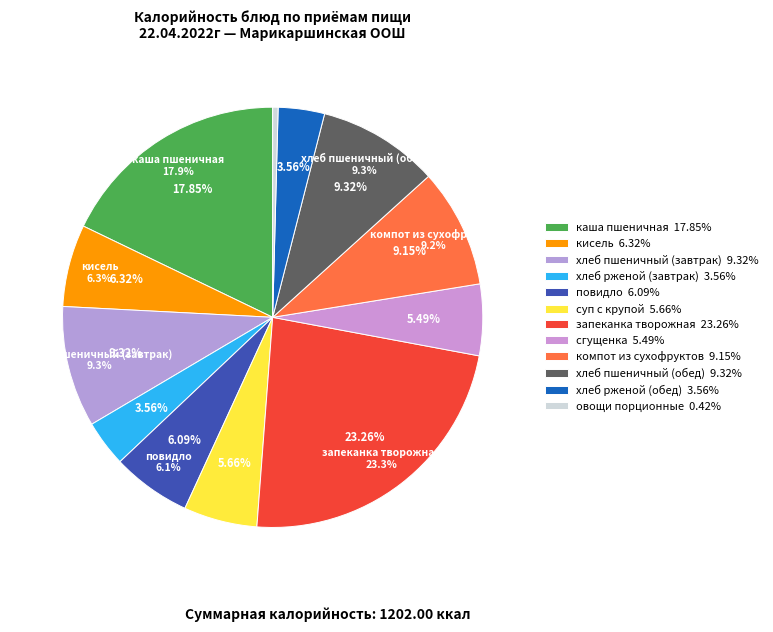

True or false: хлеб рженой (обед) accounts for 1% of the total.

False